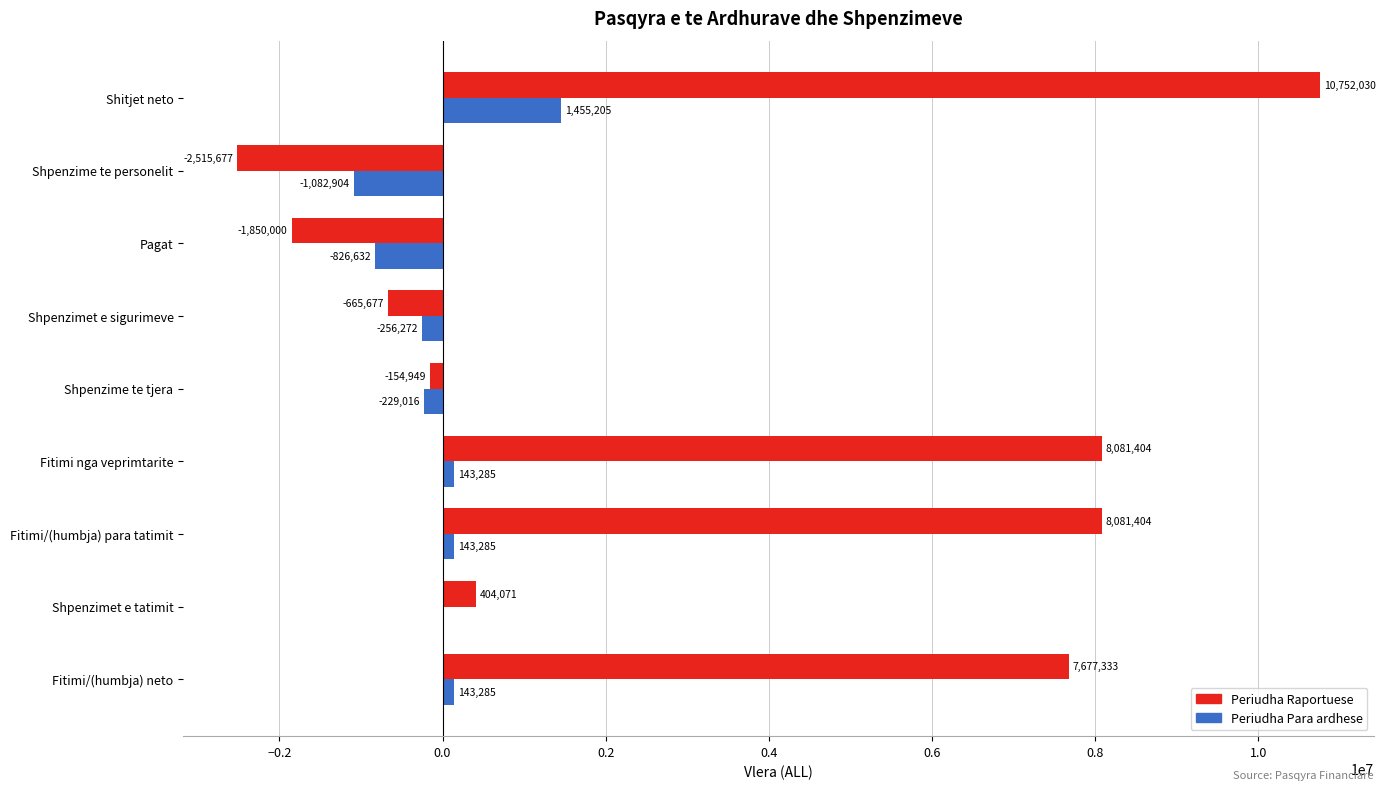

Between Shpenzime te personelit and Fitimi nga veprimtarite, which series saw the biggest shift?

Periudha Raportuese